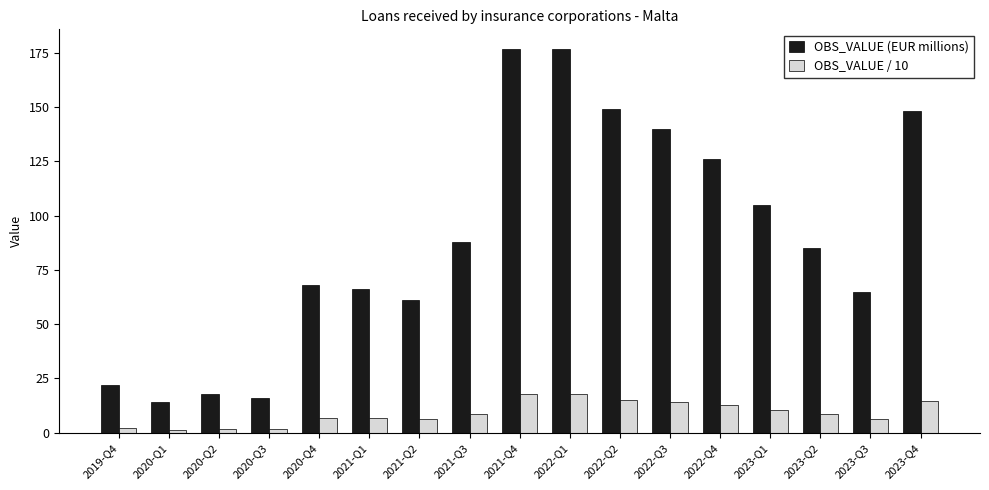

How many distinct data groups are displayed?

2